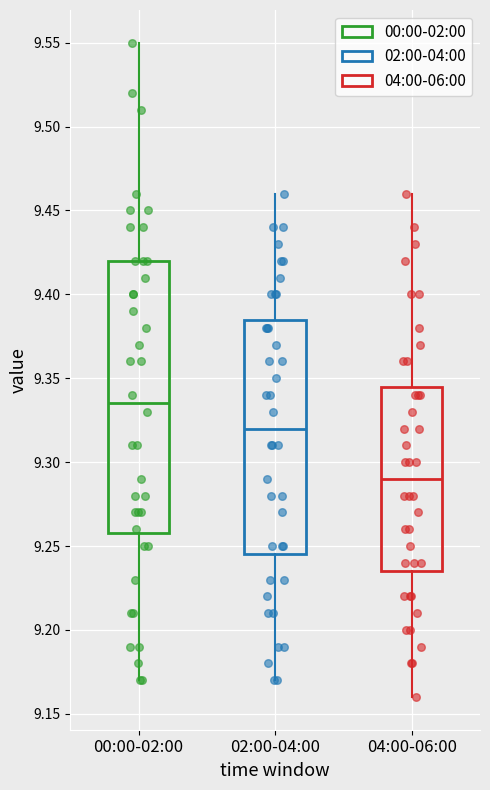

Where is the upper edge of the box for 04:00-06:00 on the y-axis? The values are not printed on the chart, so give them approximately, as read against the axis.

9.345